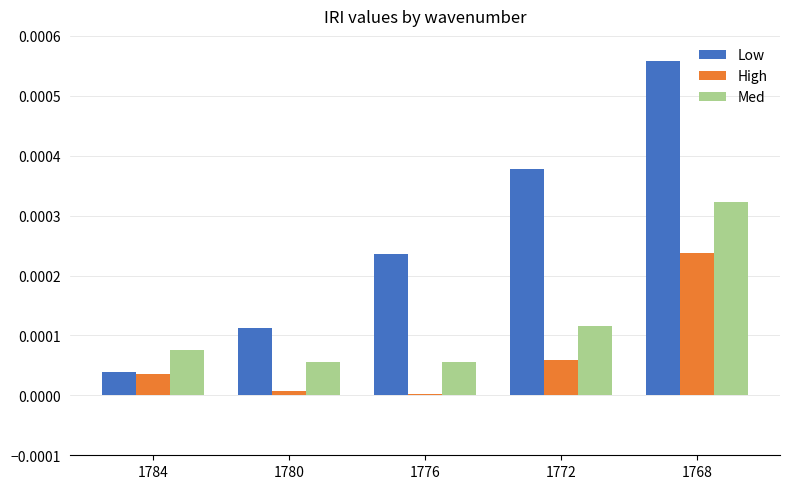

Is the value of Low at 1780 greater than the value of High at 1784?

Yes